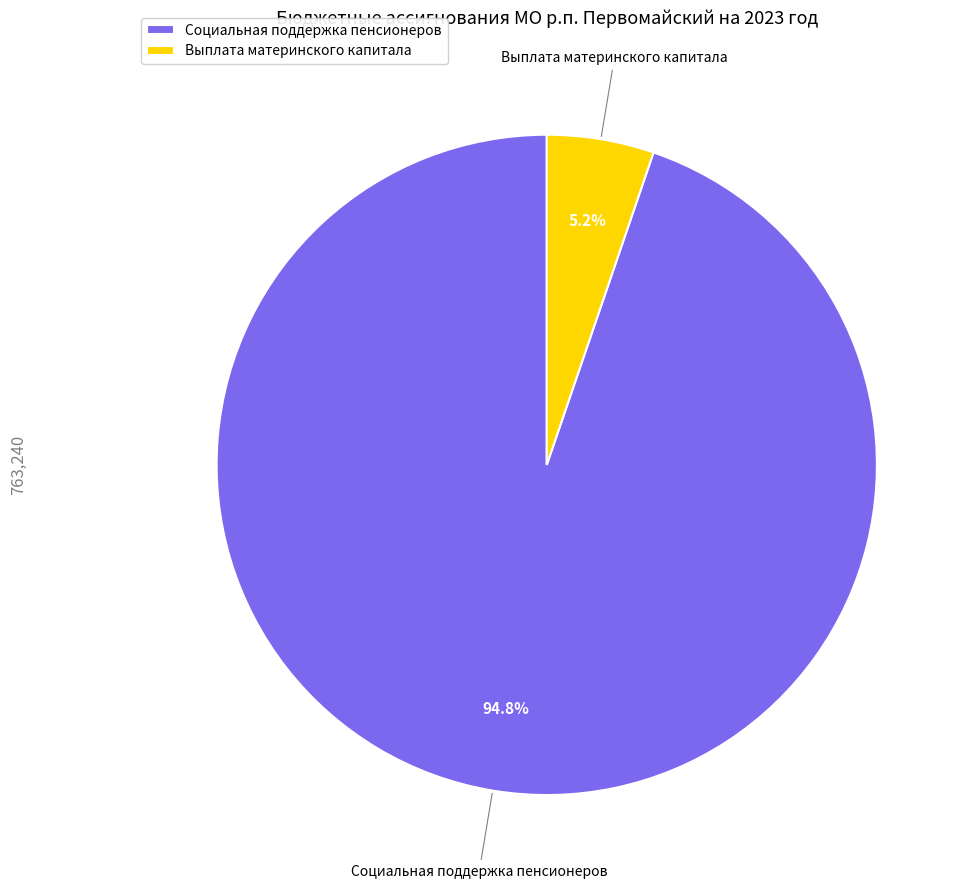

What is the smallest slice in the pie chart?

Выплата материнского капитала